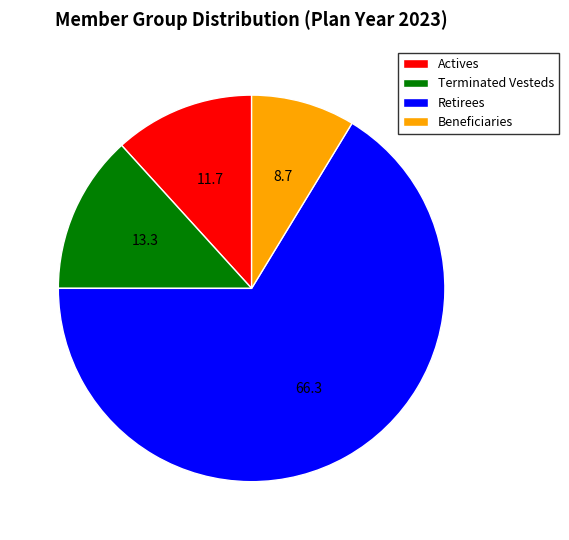

Count the number of slices in the pie.

4